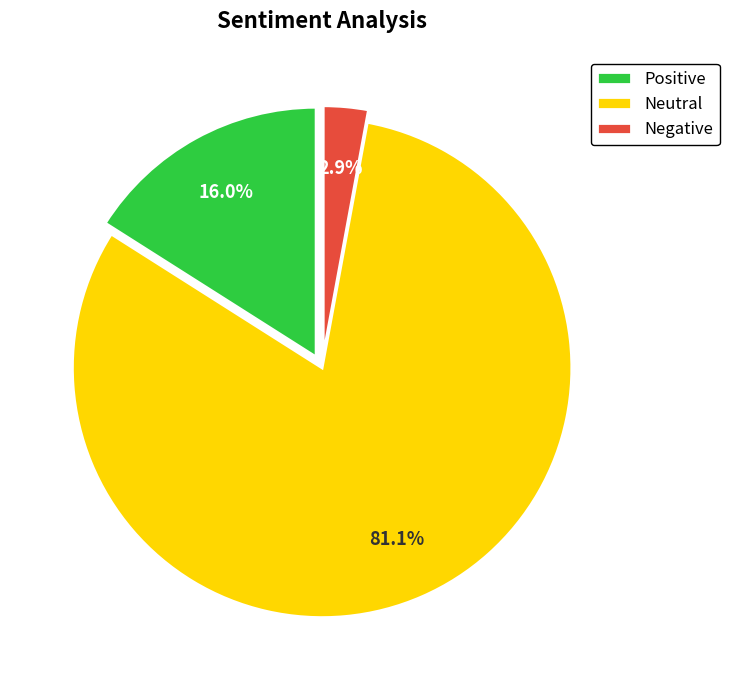

Which category accounts for the majority?

Neutral